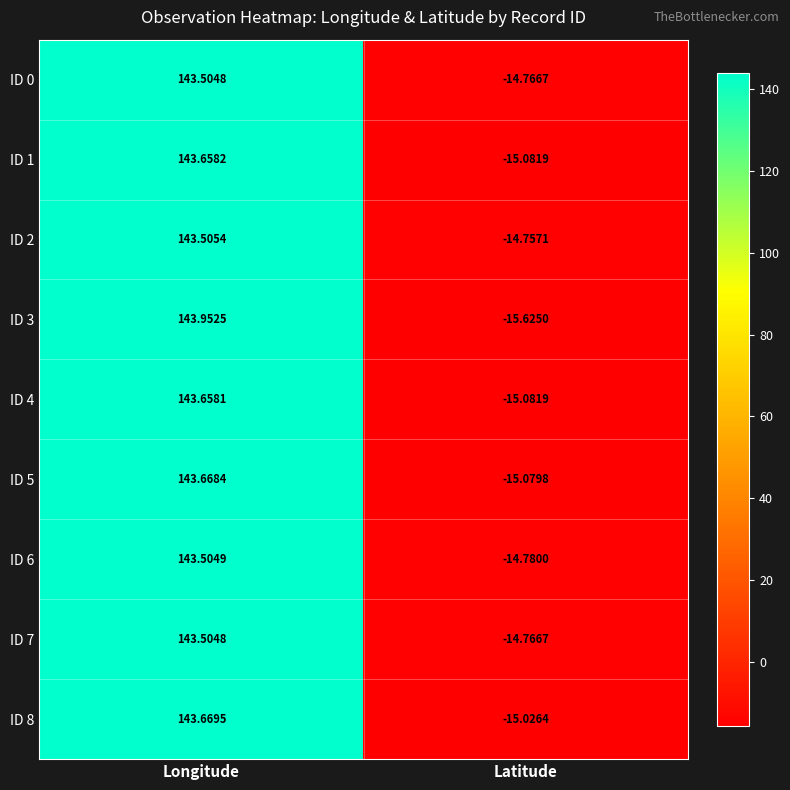

Rank the categories by ID 1 value from lowest to highest.

Latitude, Longitude